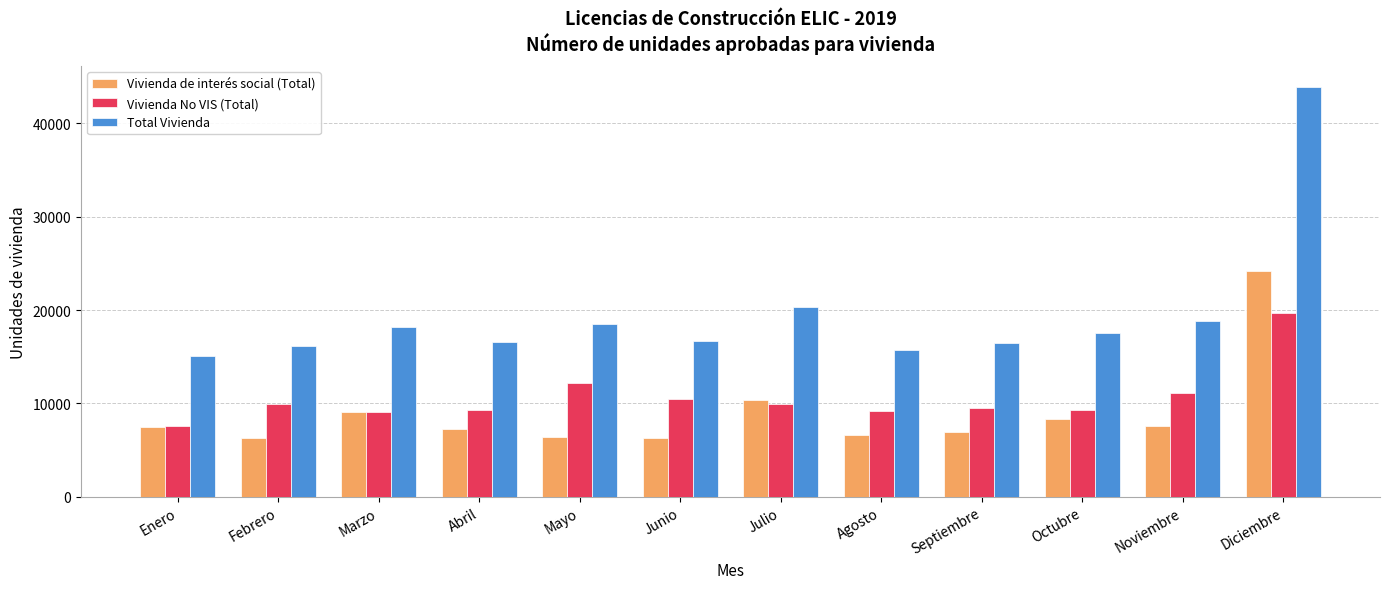

At which category does the chart reach its peak across all series?

Diciembre